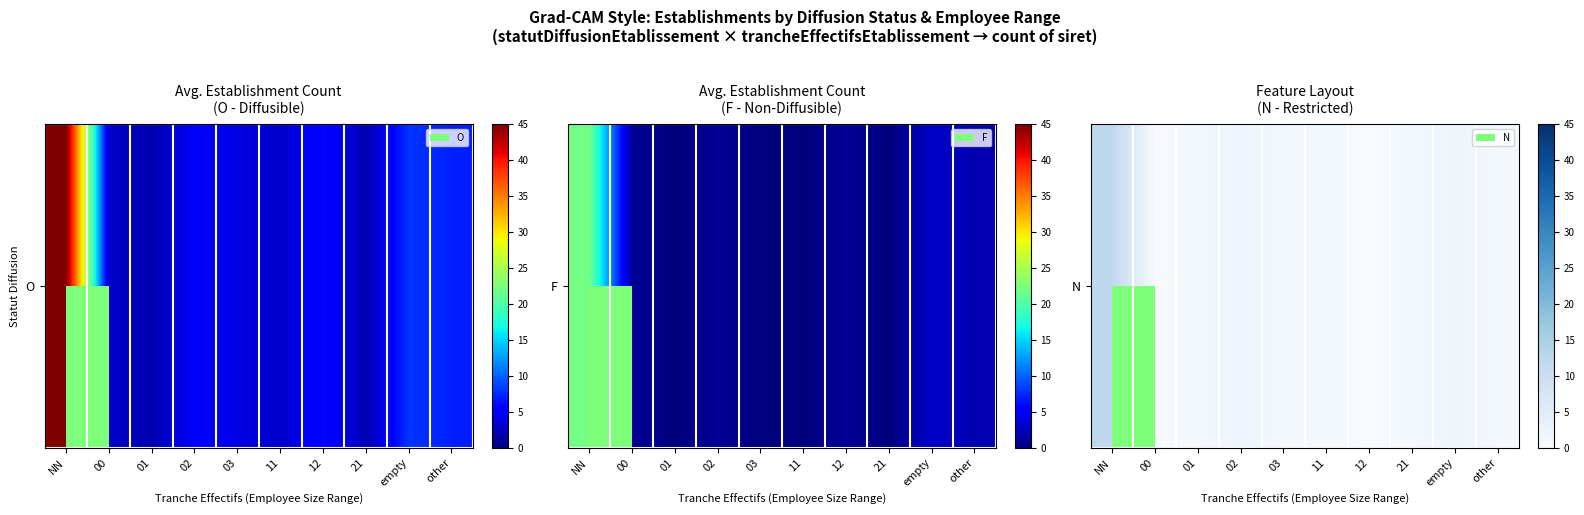

Reading left to right, what are all the values shown in this chart?

NN=12	00=0	01=1	02=2	03=1	11=1	12=0	21=1	empty=2	other=1